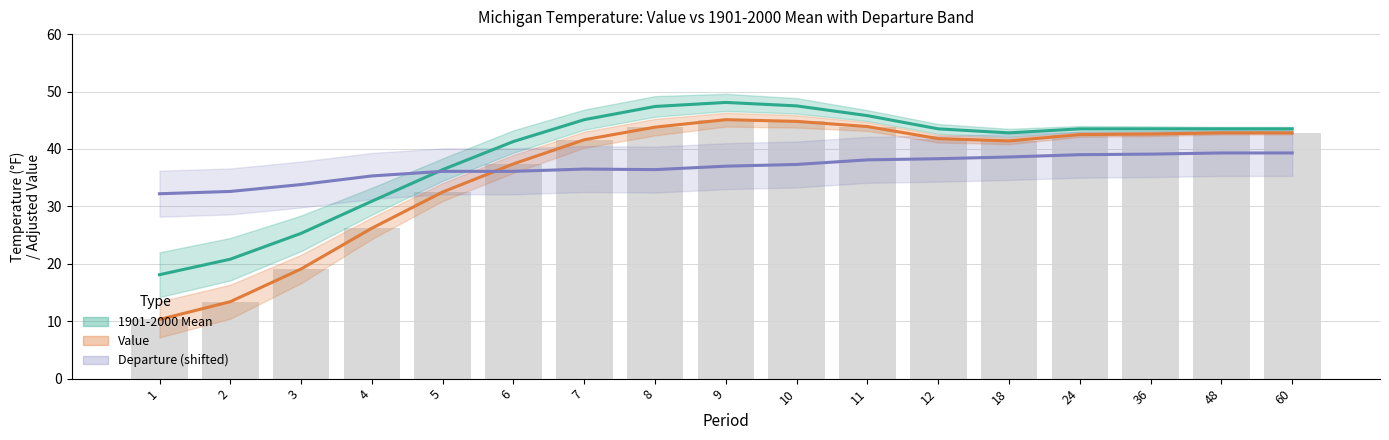

At how many categories does at least one series exceed 30?

17